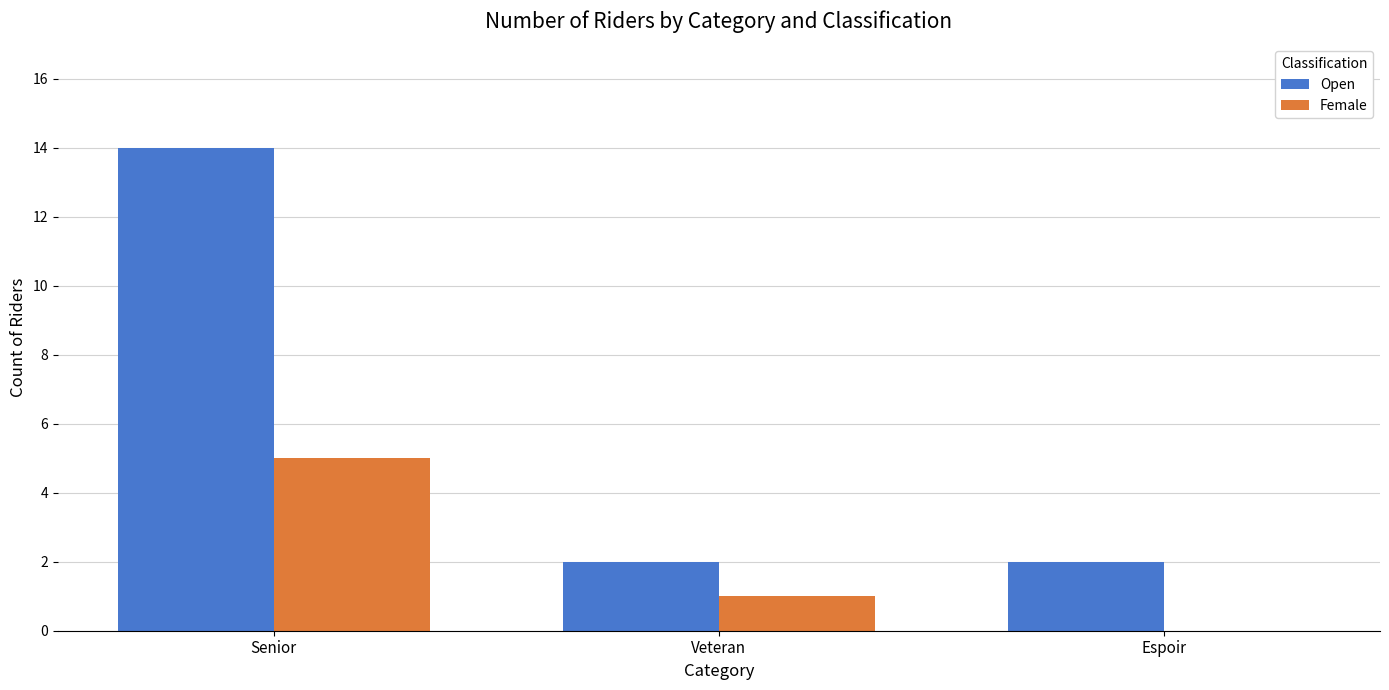

Read the Open value at Senior, to the nearest 5.

15